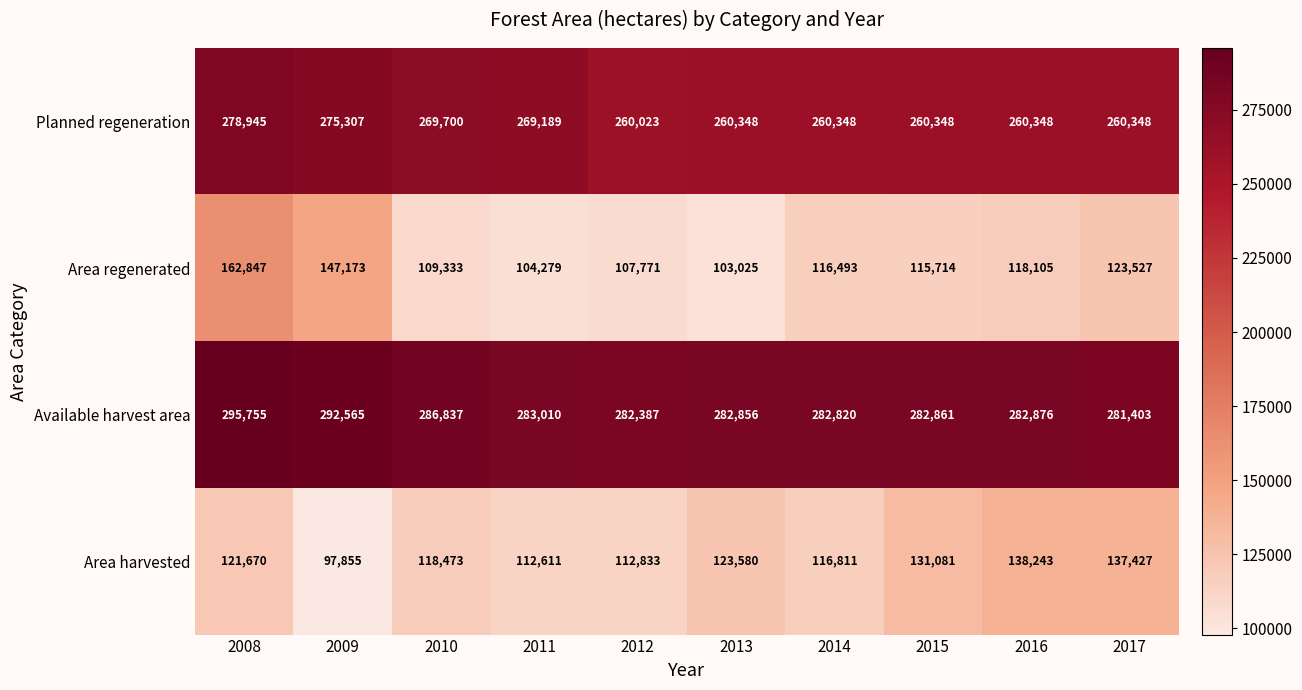

At how many categories does at least one series exceed 101464?

10